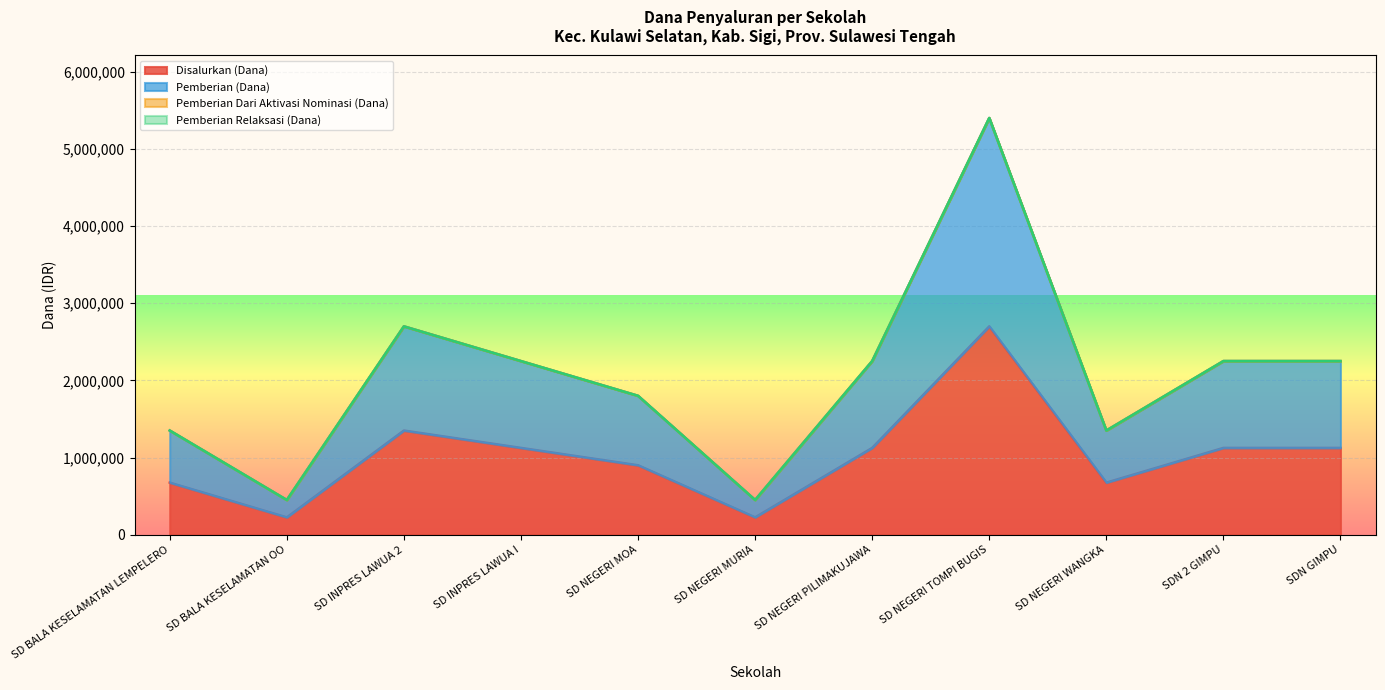

At which category does the chart reach its peak across all series?

SD NEGERI TOMPI BUGIS